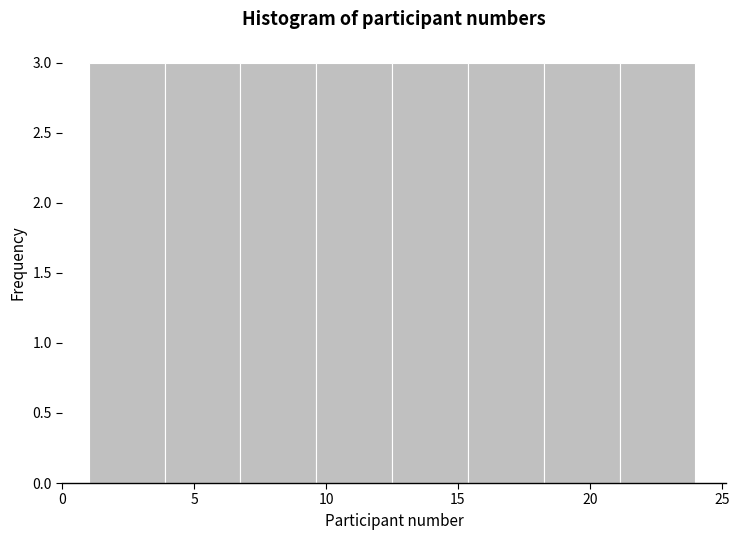

Reading left to right, list every bar in this chart as the range it spans on the x-axis followed by its height. Neither the bar edges nor the heights are printed on the chart, so give them approximately, as read against the axes.

1.0 to 4.0: 3
4.0 to 7.0: 3
7.0 to 9.5: 3
9.5 to 12.5: 3
12.5 to 15.5: 3
15.5 to 18.5: 3
18.5 to 21.0: 3
21.0 to 24.0: 3